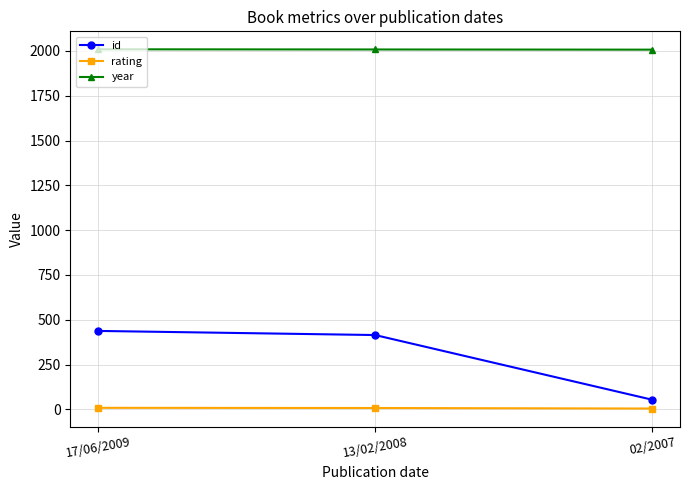

What position from the left is 17/06/2009?

1